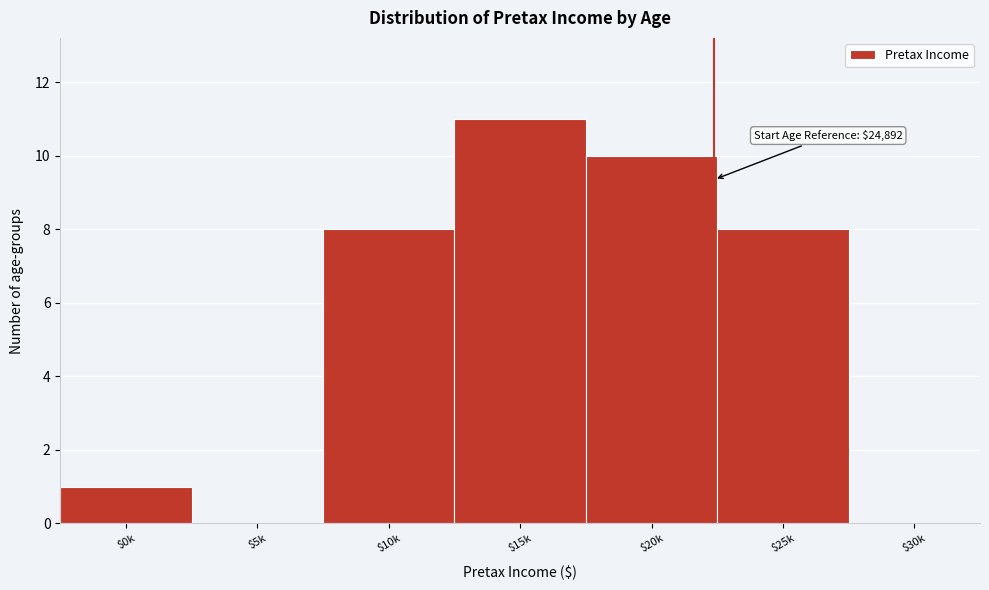

What is the sum of all values?

38